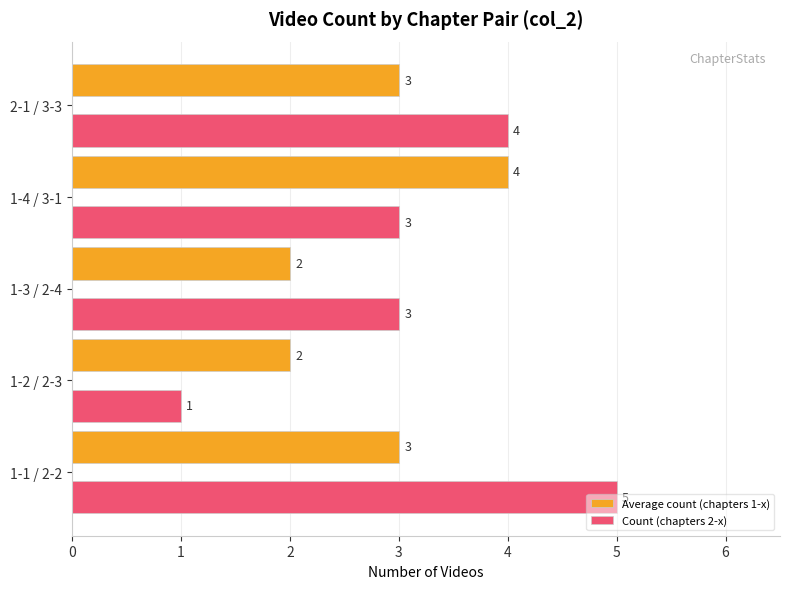

What is the sum of the Count (chapters 2-x) values at 1-3 / 2-4 and 2-1 / 3-3?

7